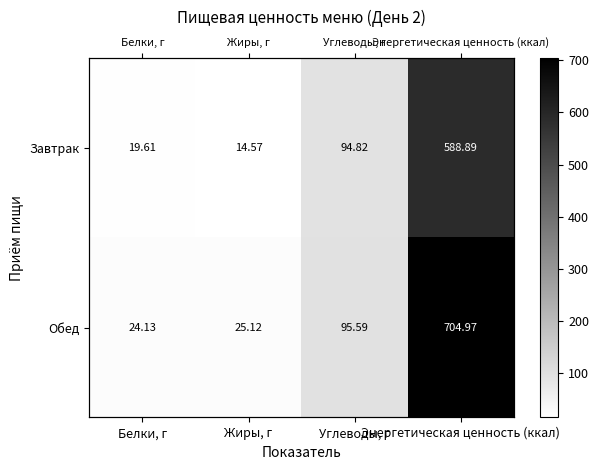

What is the sum of all Обед values?

849.8